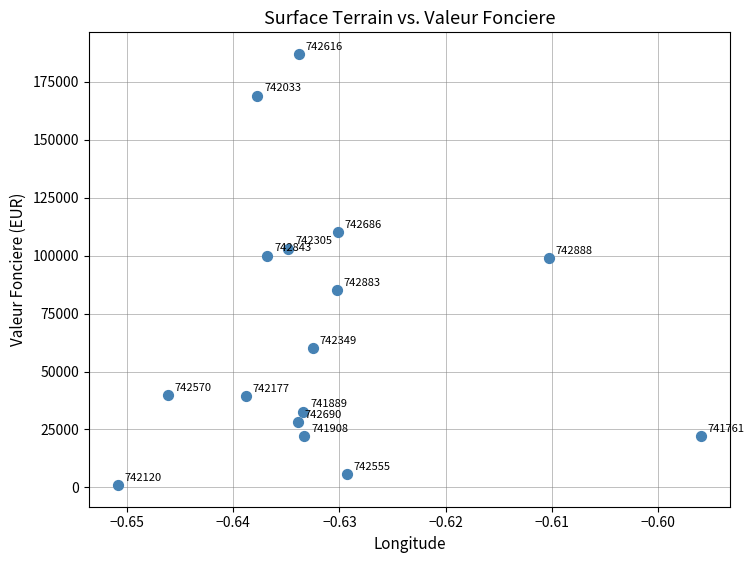

What is the range of Y values (max minus min)?

186025.0